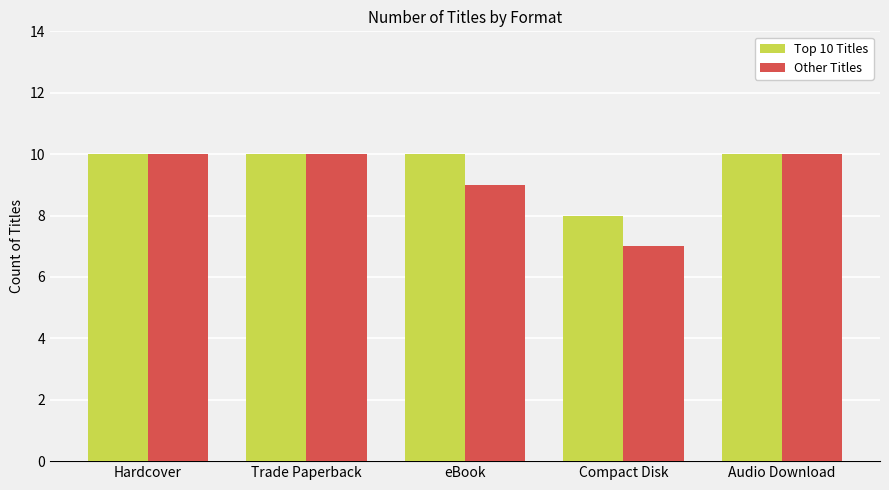

The Top 10 Titles series shows 3 at eBook. True or false?

False